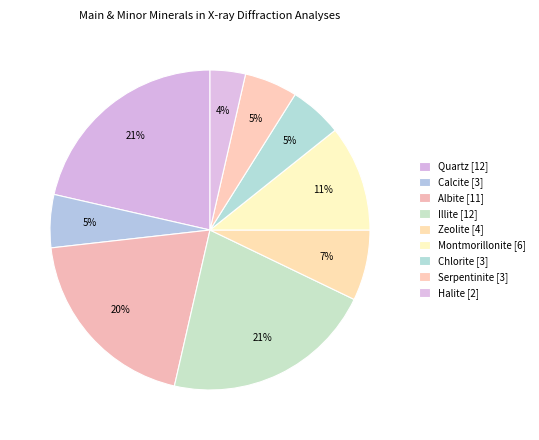

To the nearest percent, what is the average slice percentage?

11%